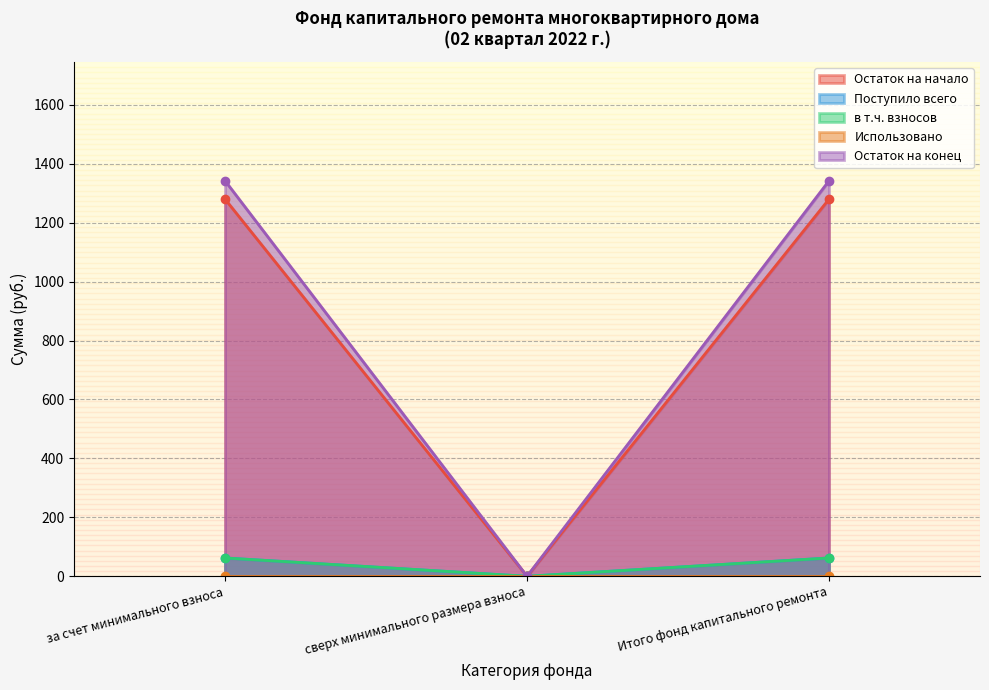

What is the label of the 2nd point from the right?

сверх минимального размера взноса